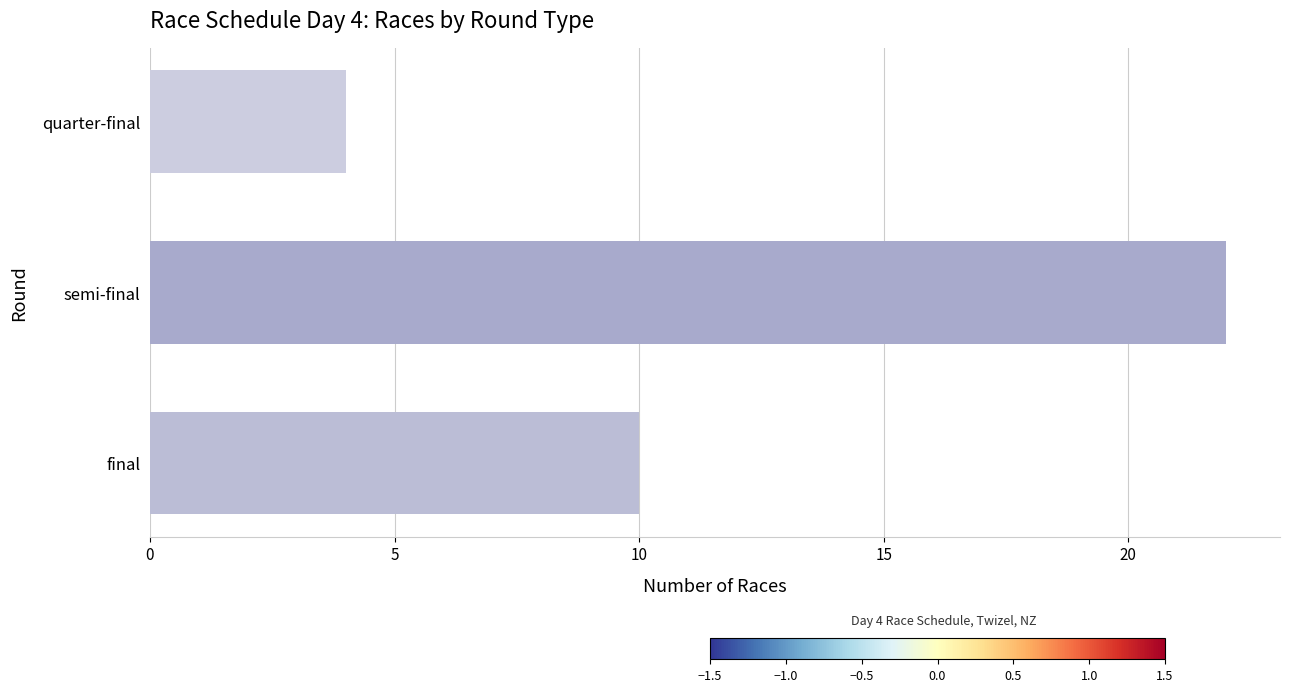

What is the average value?

12